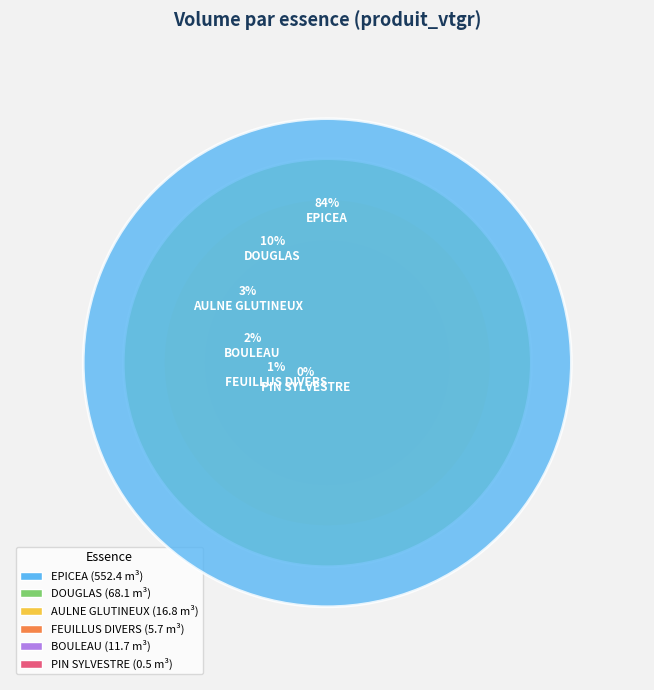

Which slice is the smallest?

PIN SYLVESTRE